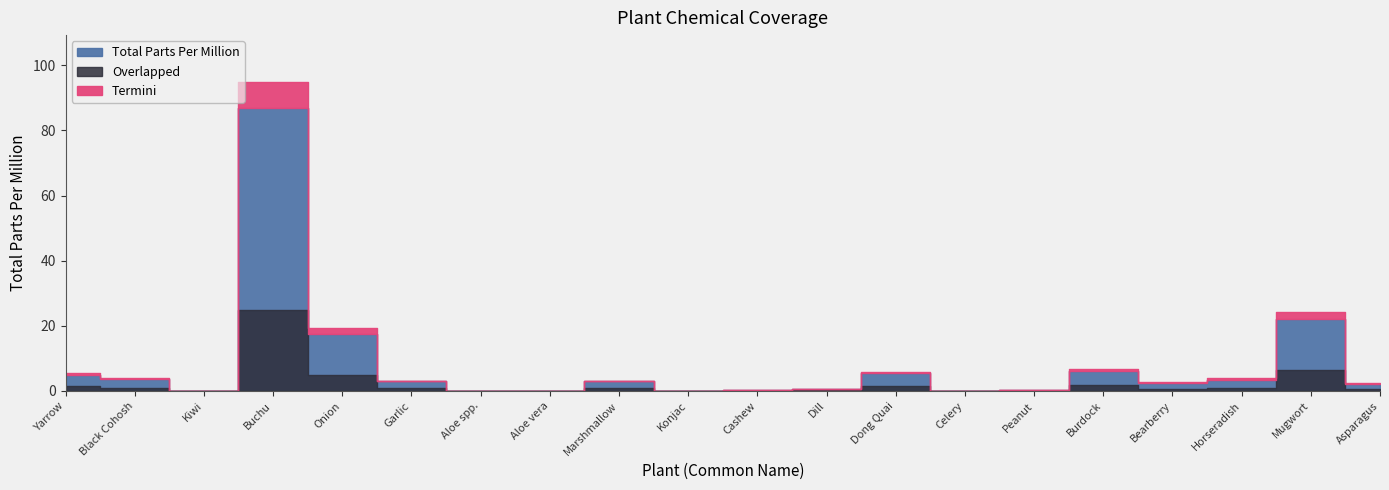

In Termini, how many points are lower than both neighbors (excluding endpoints)?

4